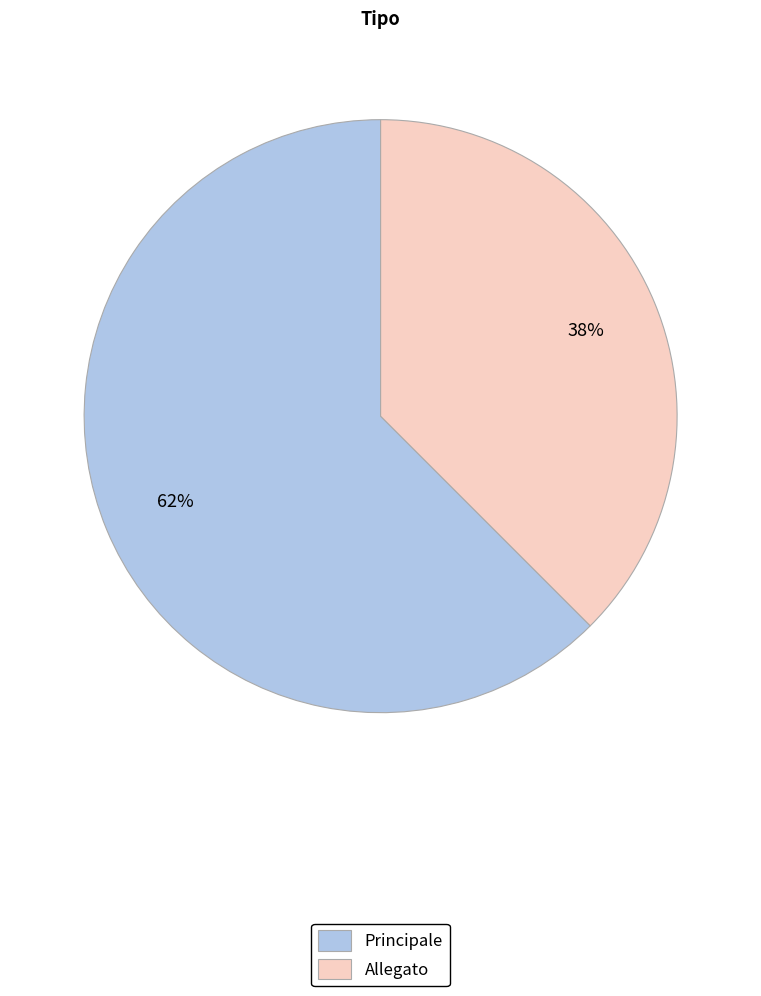

Is the sum of Principale and Allegato greater than half?

Yes